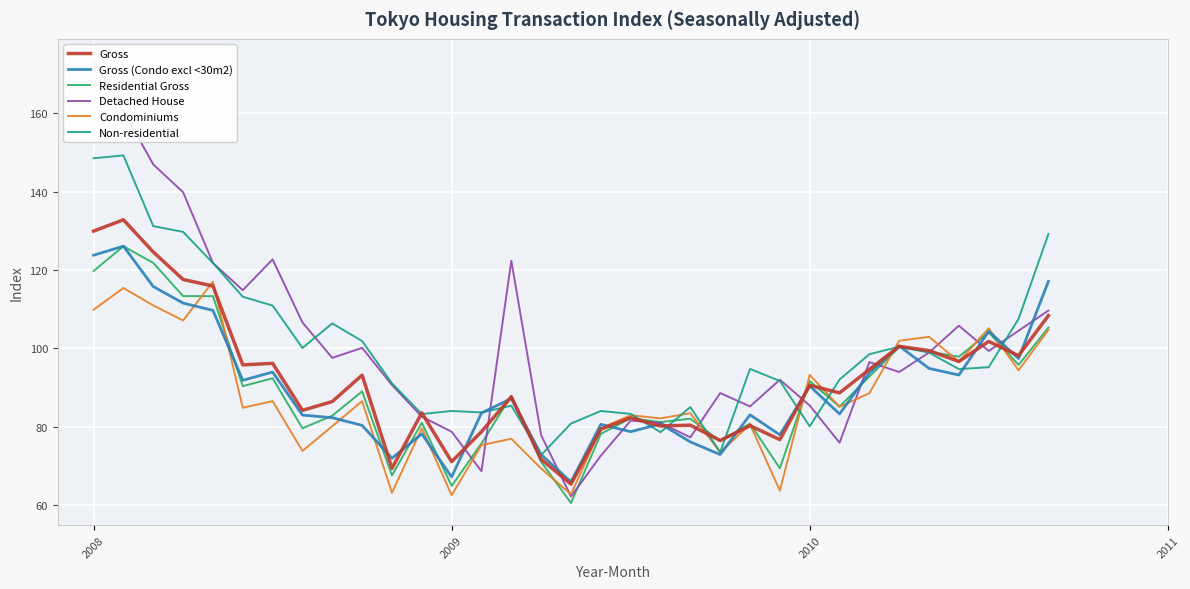

What is the lowest value of the Gross (Condo excl <30m2) series?

65.9